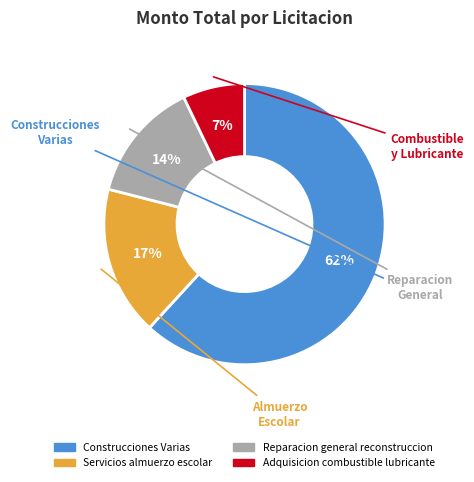

To the nearest percent, what is the average slice percentage?

25%